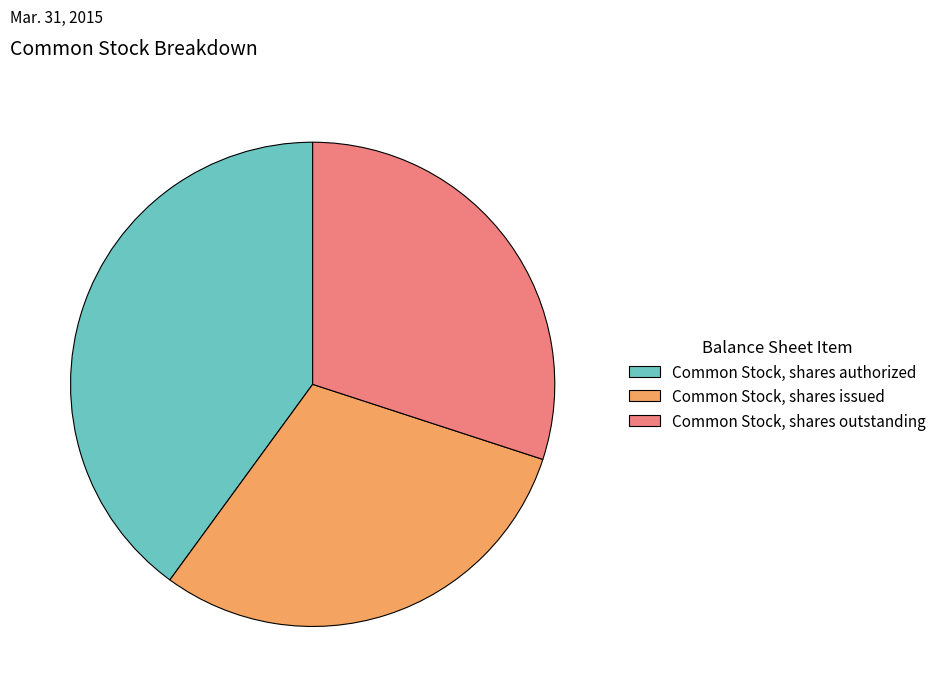

How many slices are in this pie chart?

3